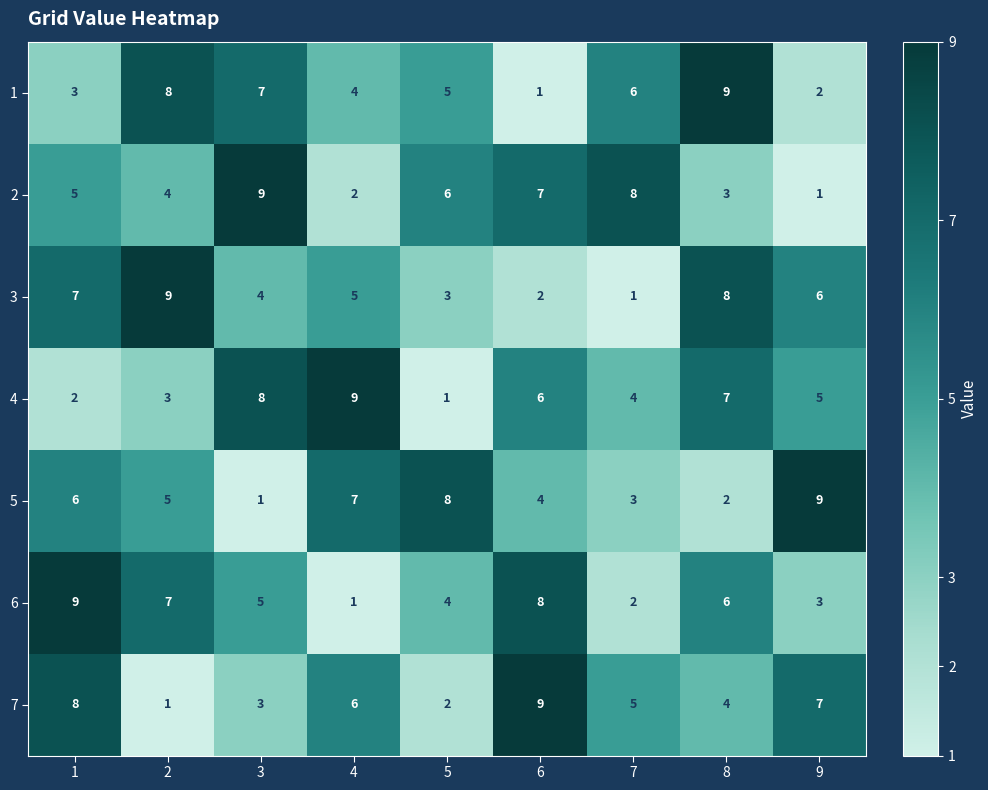

What is the total value across all series at 6?

37